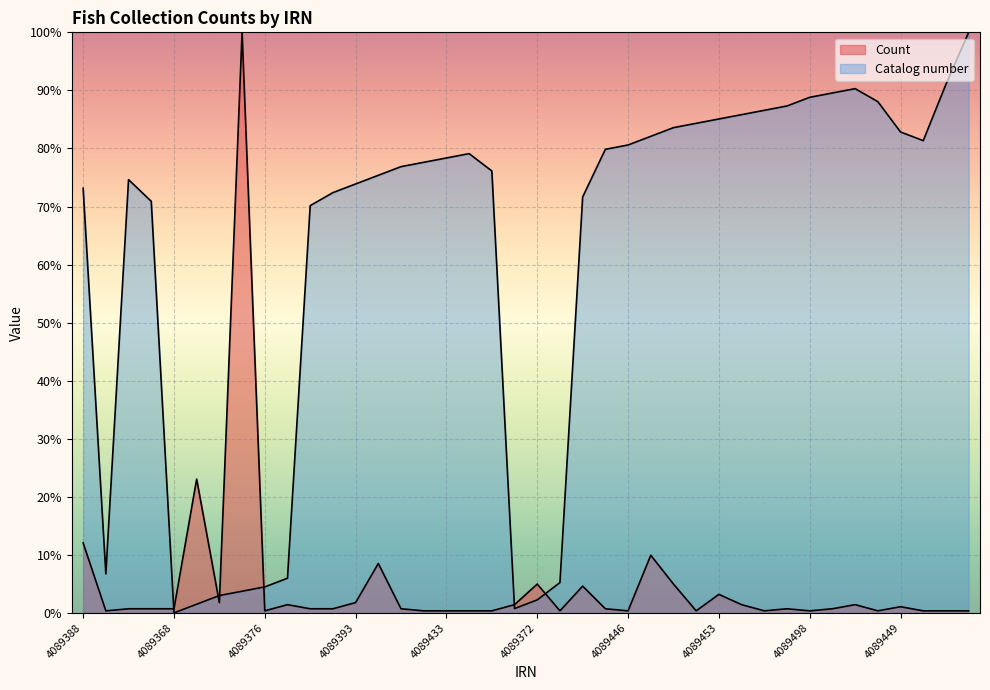

What is the label of the 14th point from the right?

4089450